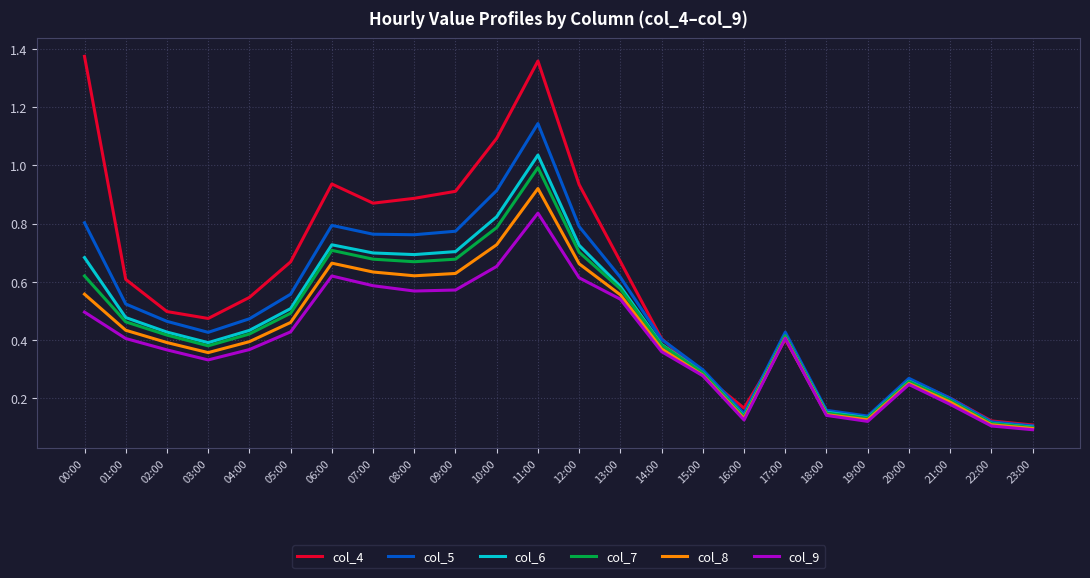

What position from the right is 04:00?

20